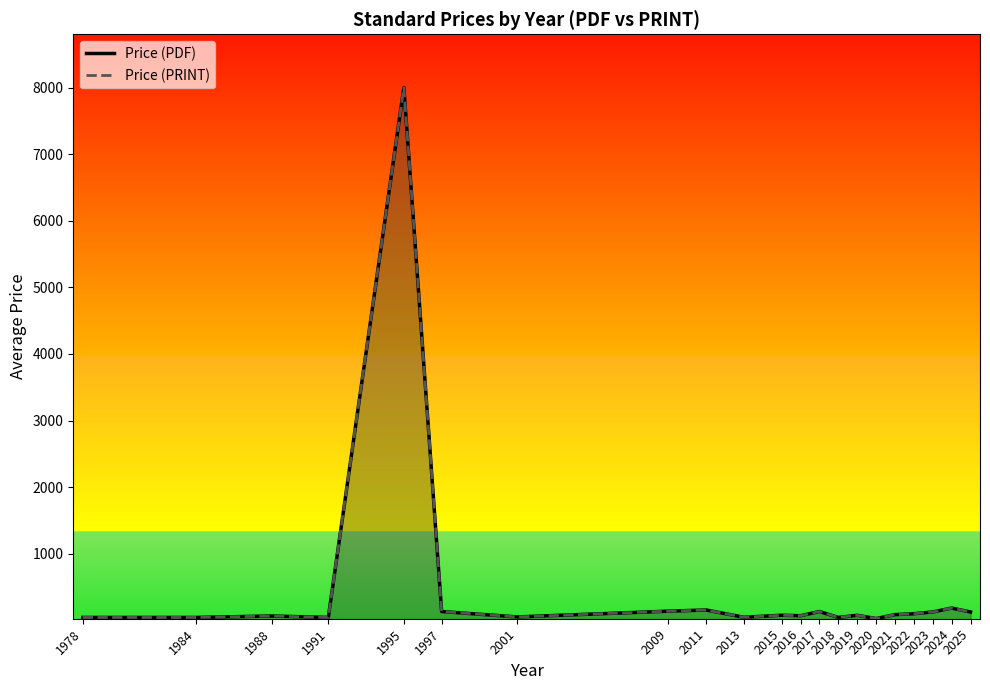

How many values in the Price (PDF) series exceed 76?

10